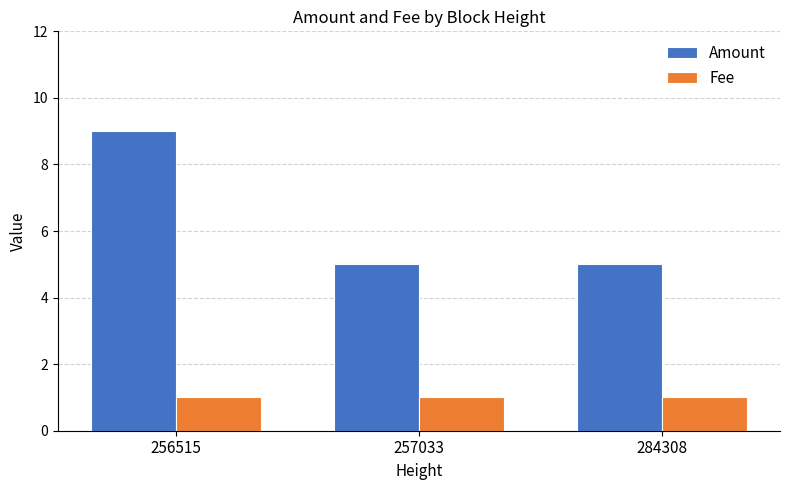

Which series has the widest spread of values?

Amount